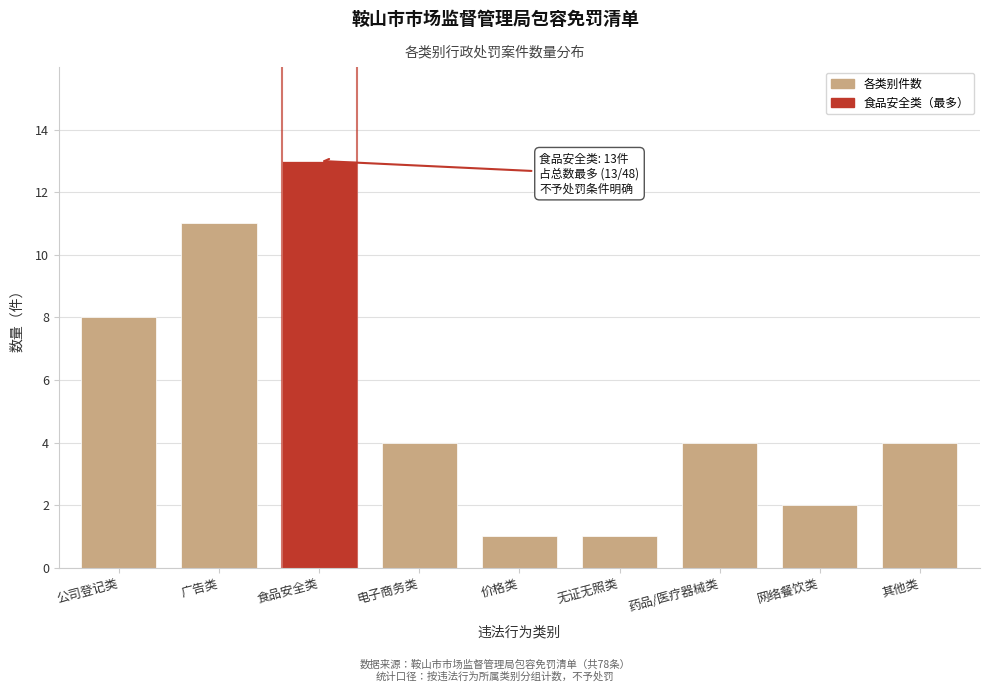

Reading left to right, list all the values displayed in this chart.

8	11	13	4	1	1	4	2	4